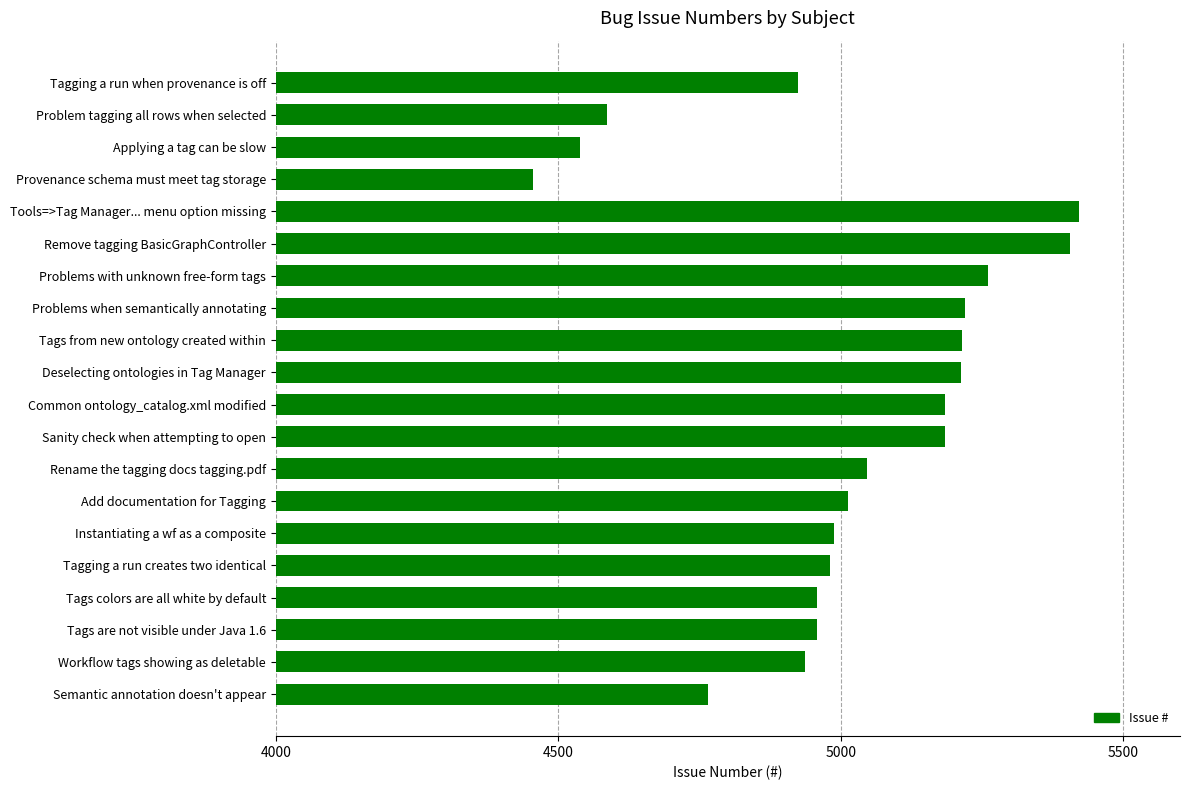

The value at Rename the tagging docs tagging.pdf is 5047. True or false?

True